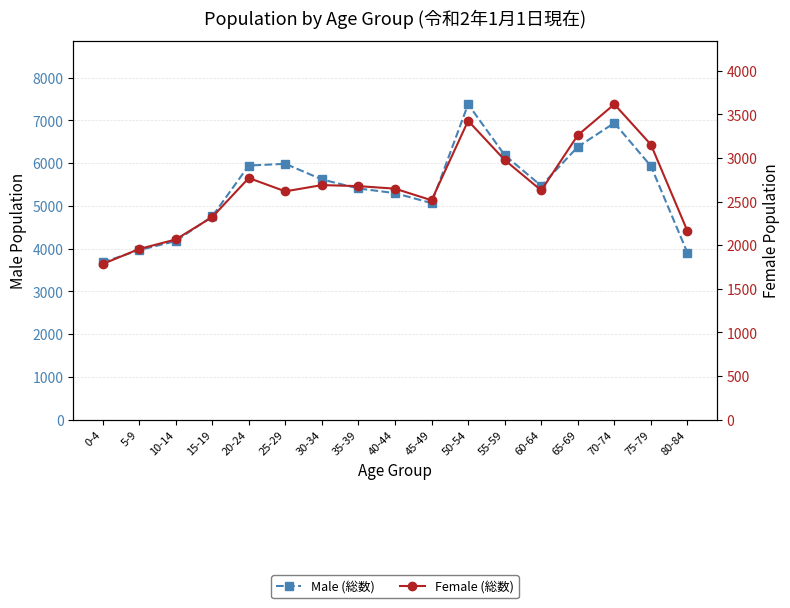

What is the lowest value of the Female (総数) series?

1783